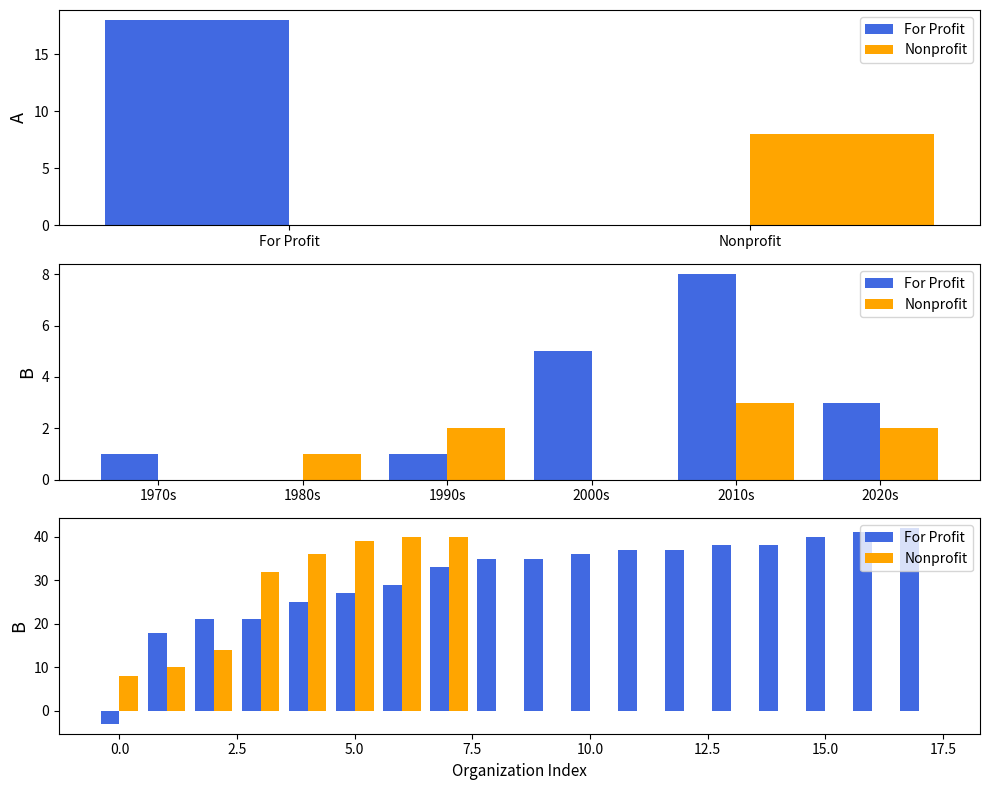

How many data points does each series have?

18